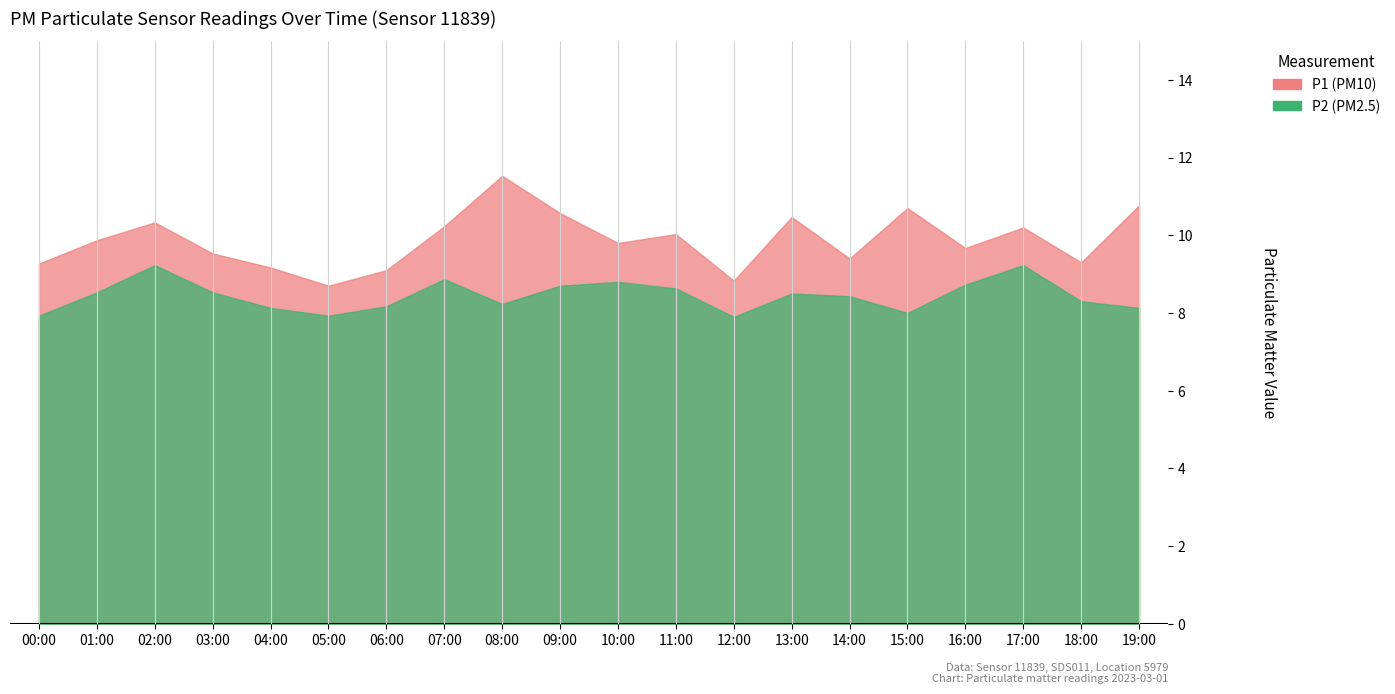

What is the total value across all series at 10:00?

18.6